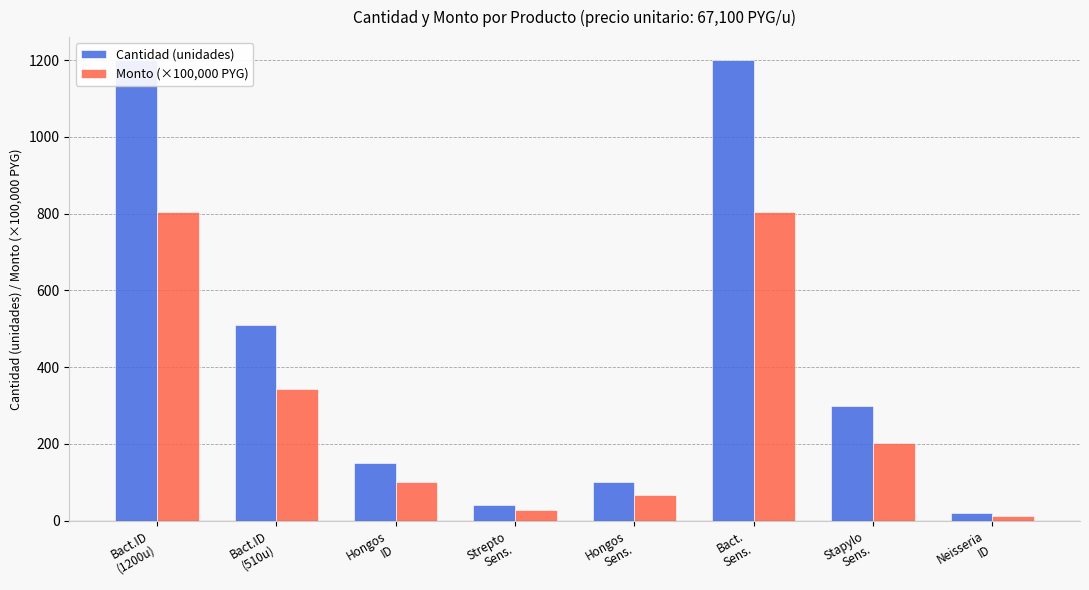

Count the number of categories in the chart.

8